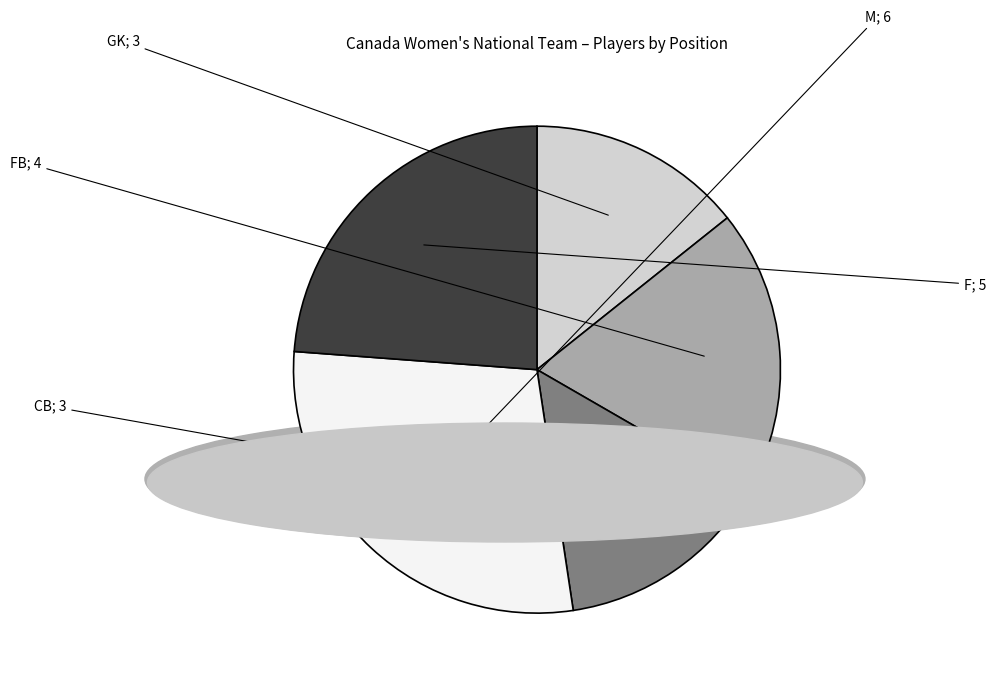

Is there a majority slice in this chart?

No